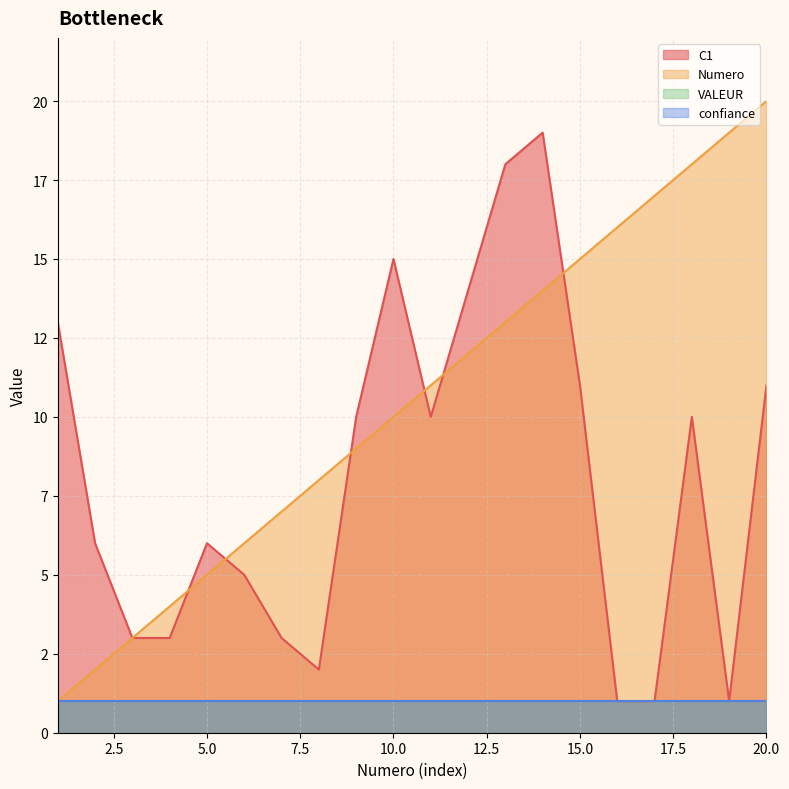

What is the average value of the Numero series?

10